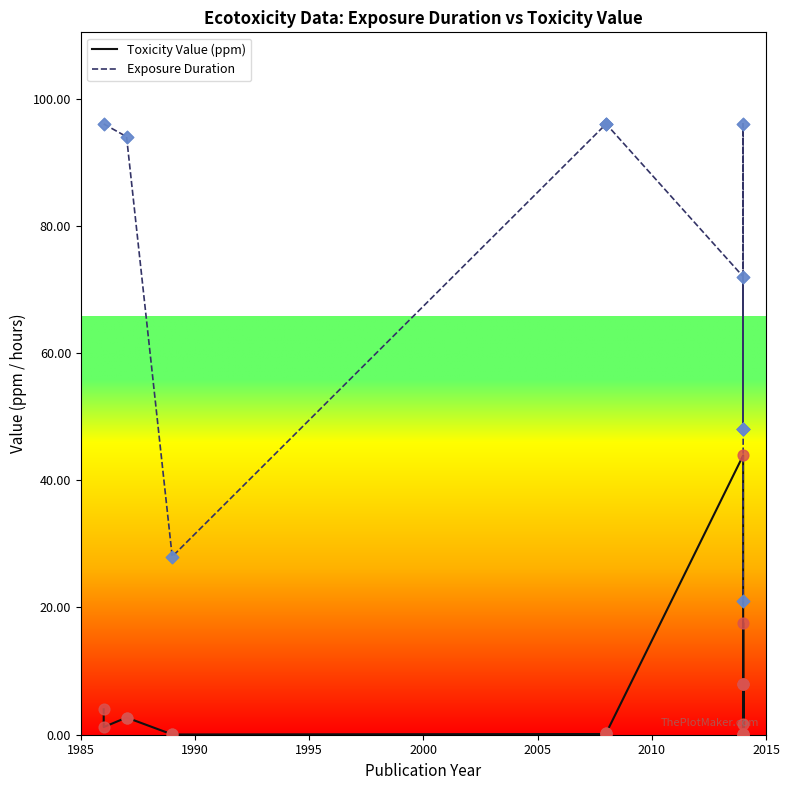

Which series has the largest total across all categories?

Exposure Duration